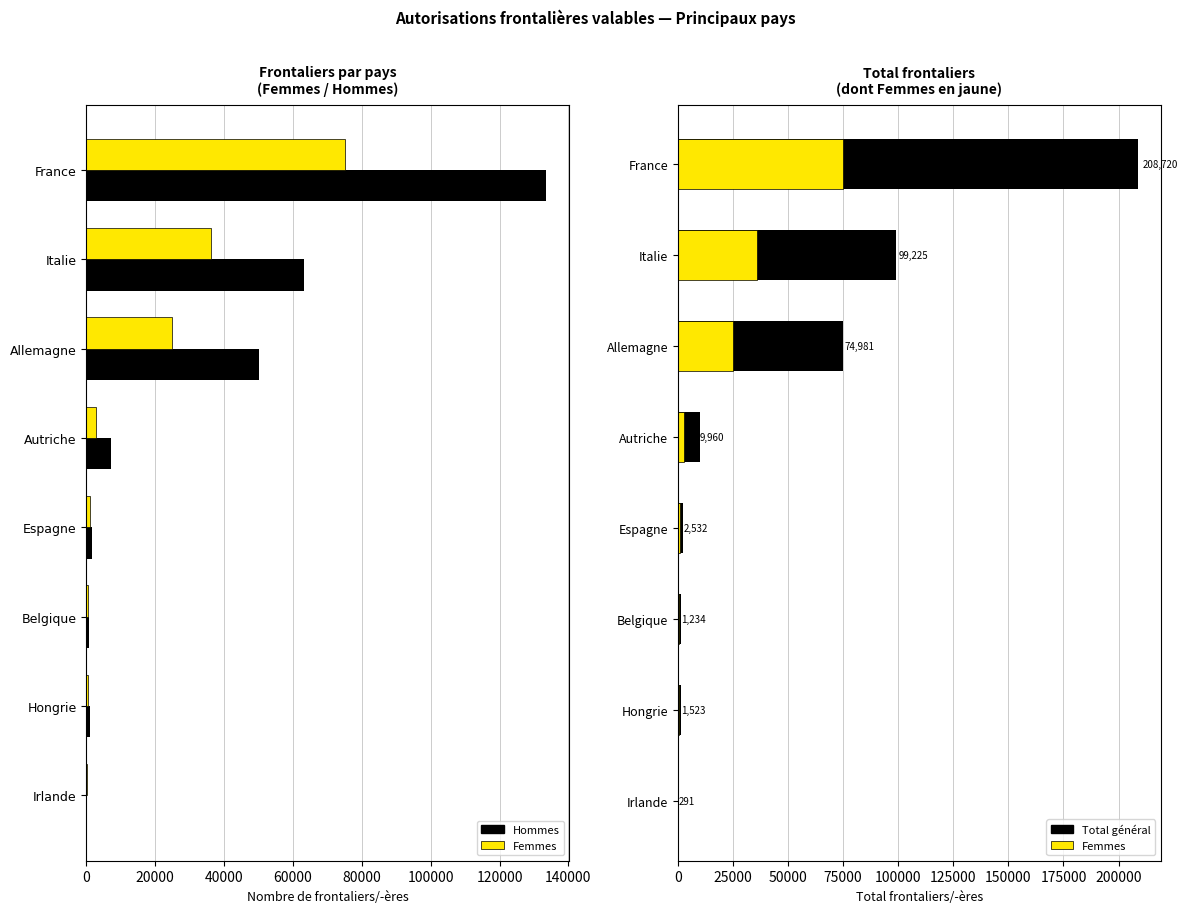

What are all the series names shown in the legend?

Hommes, Femmes, Total général